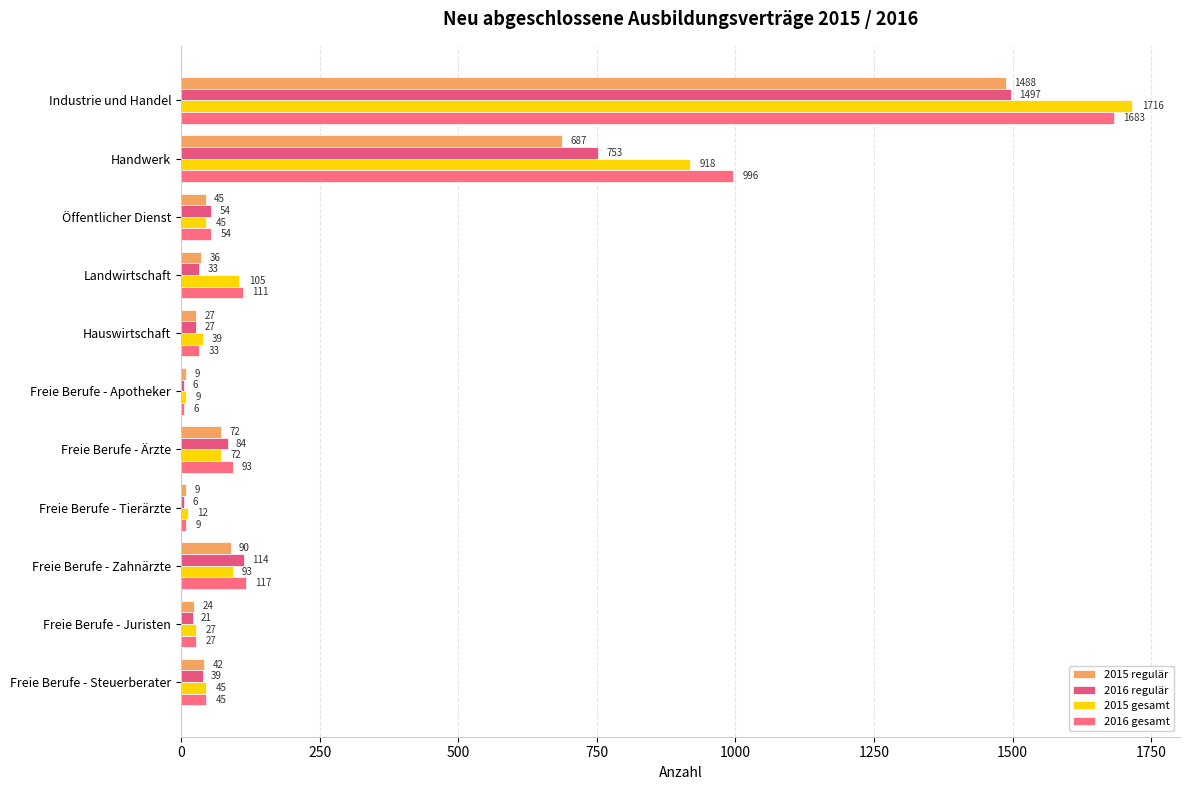

What are all the series names shown in the legend?

2015 regulär, 2016 regulär, 2015 gesamt, 2016 gesamt